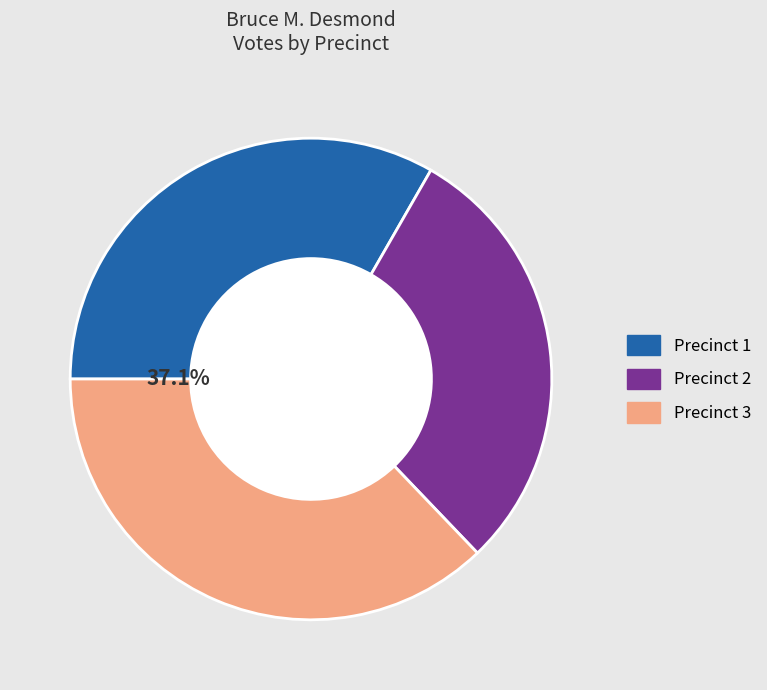

What percentage is the 2 slice, to the nearest percent?

30%